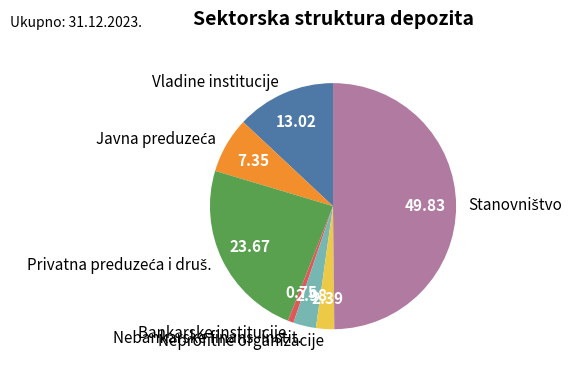

Between Vladine institucije and Nebankarske finans. instit., which is larger?

Vladine institucije